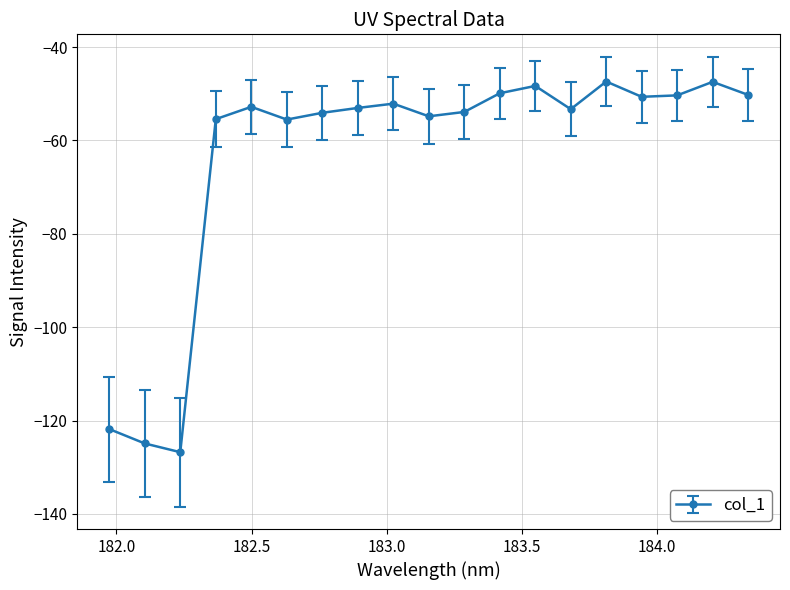

What is the average value?

-63.3